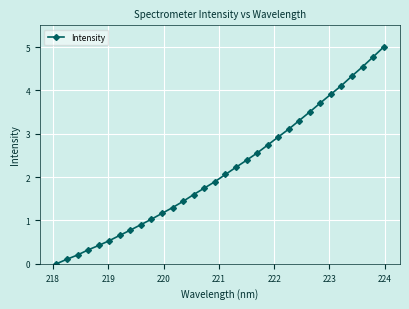

What is the value of the 6th point from the left?

0.5